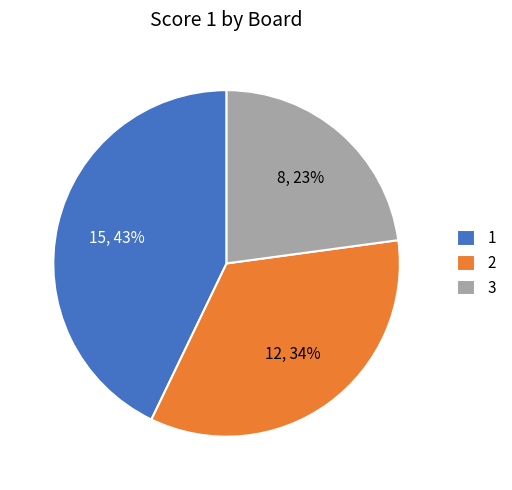

Combined, do 2 and 1 account for over 50%?

Yes